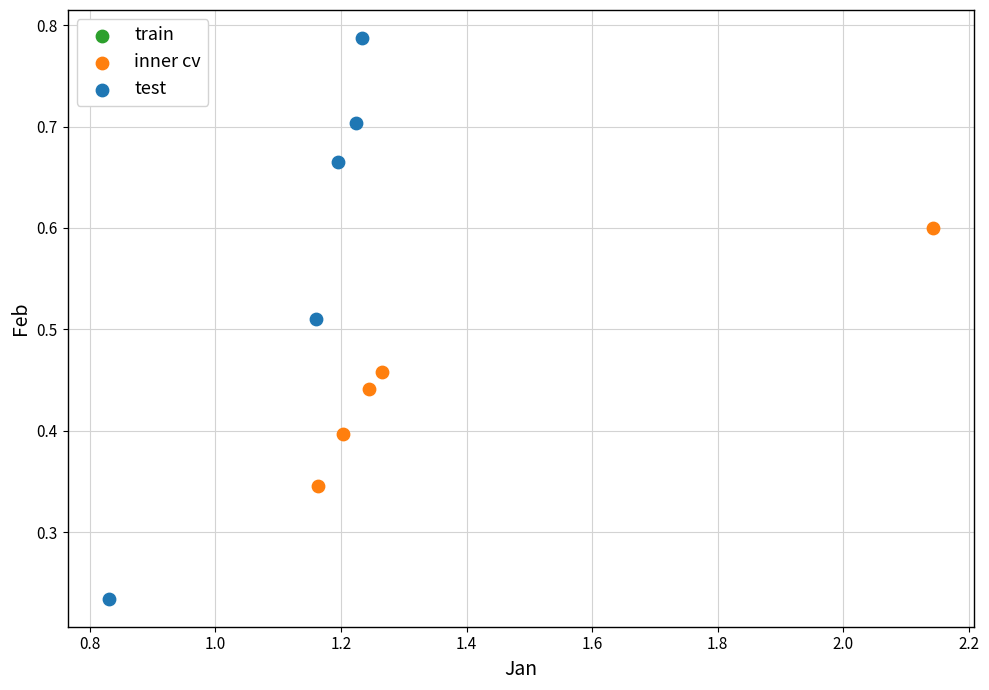

Which series contains the lowest Y value?

test